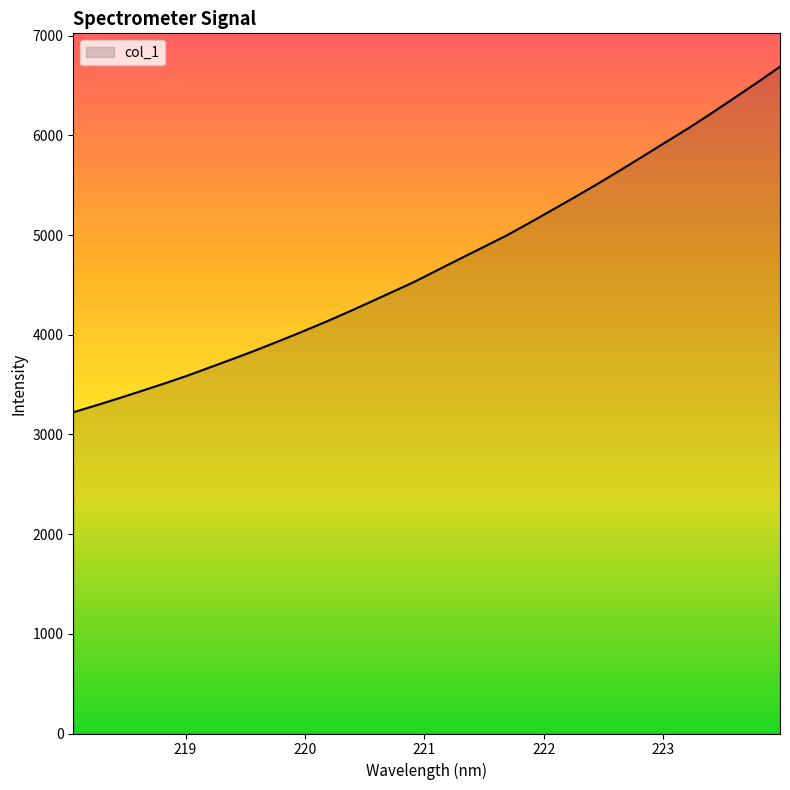

What is the difference between the maximum and minimum values?

3466.3